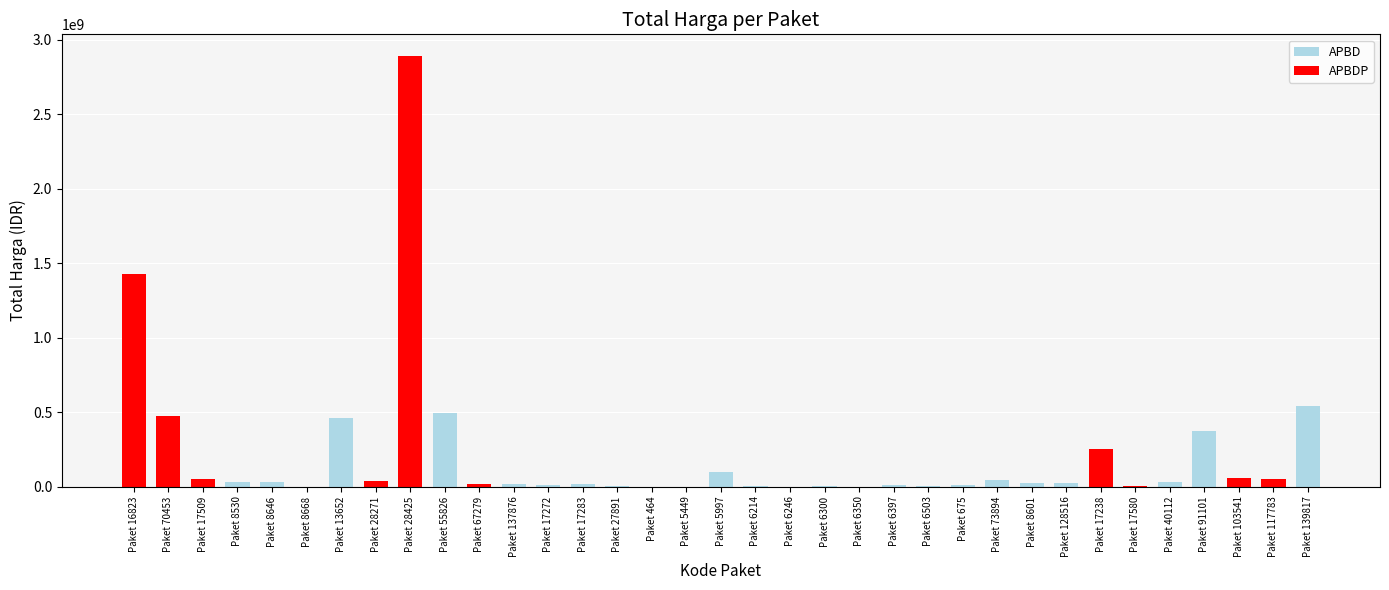

How many data points does each series have?

35